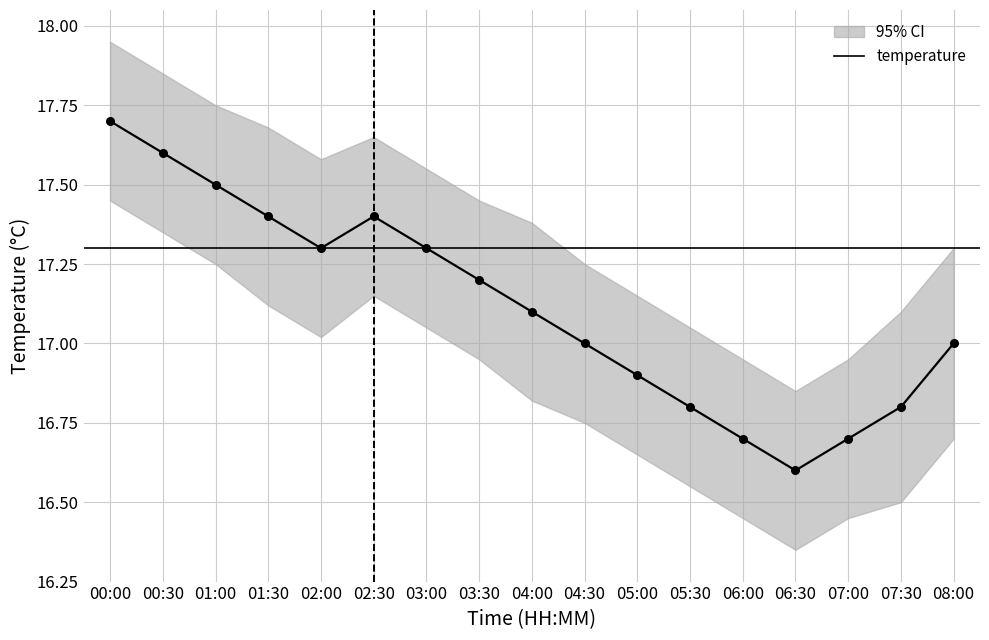

What is the maximum value shown in the chart?

17.7